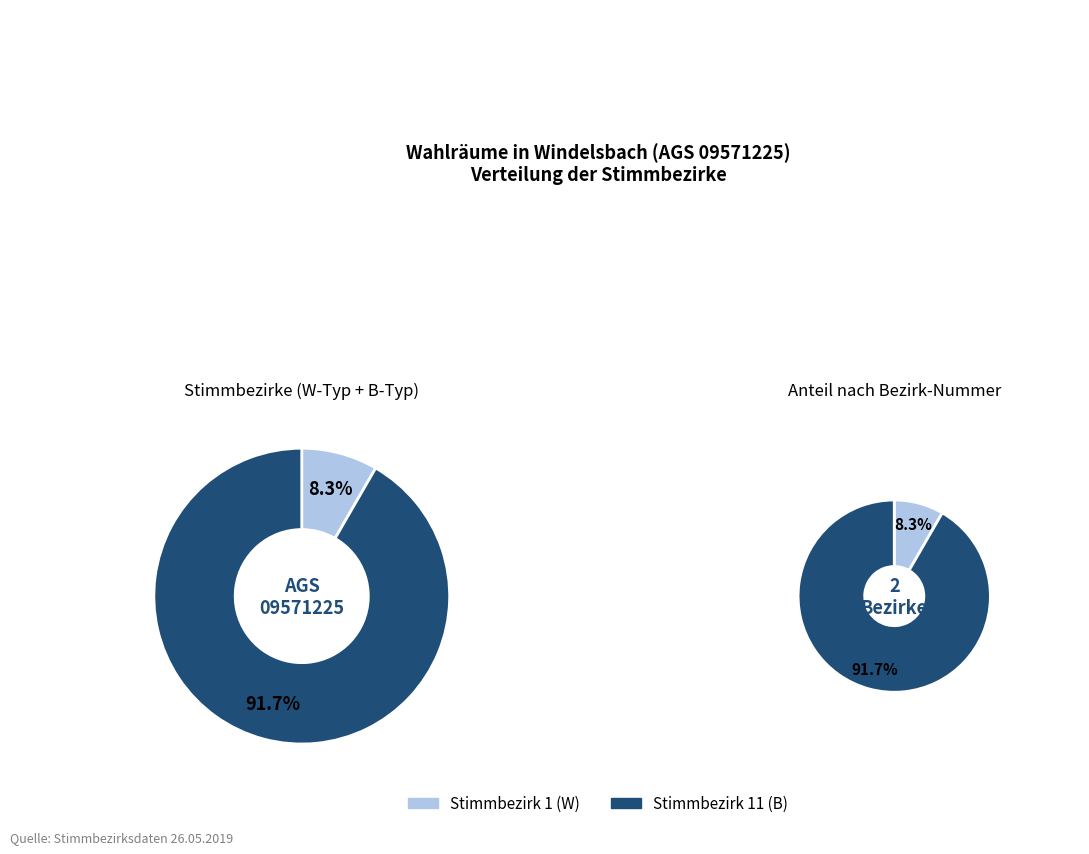

Which has a higher value, Stimmbezirk 11 (B) or Stimmbezirk 1 (W)?

Stimmbezirk 11 (B)